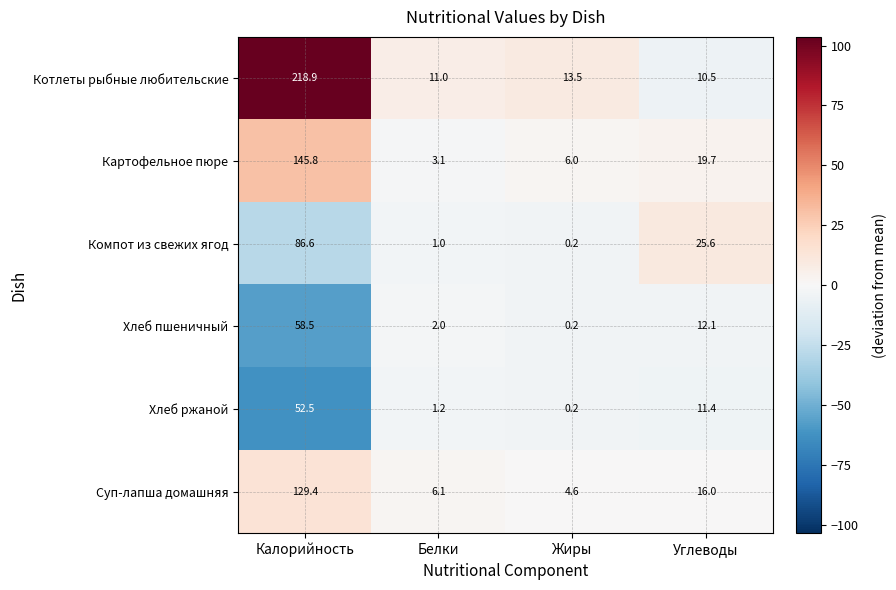

True or false: Котлеты рыбные любительские has a value of 18.3 at Жиры.

False